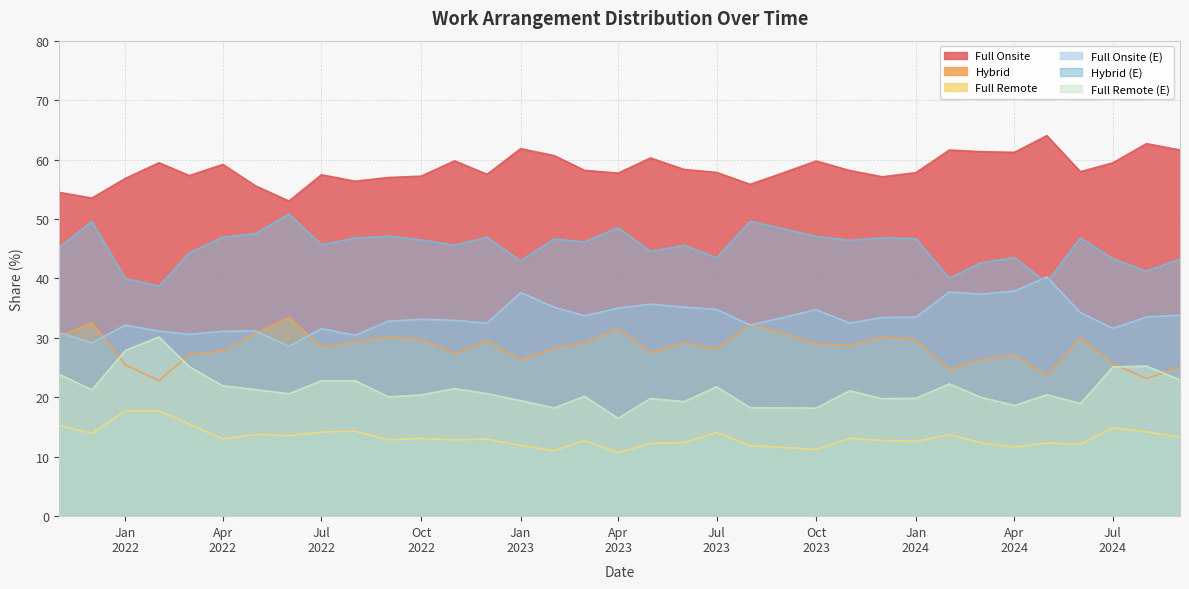

What is the difference between the second highest and second lowest values in the Full Remote series?

6.7